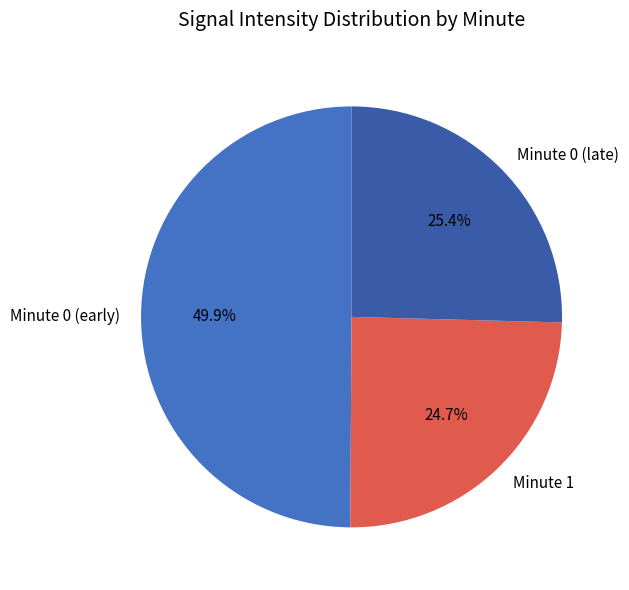

Combined, what portion of the pie is Minute 0 (early) and Minute 1?

74.6%